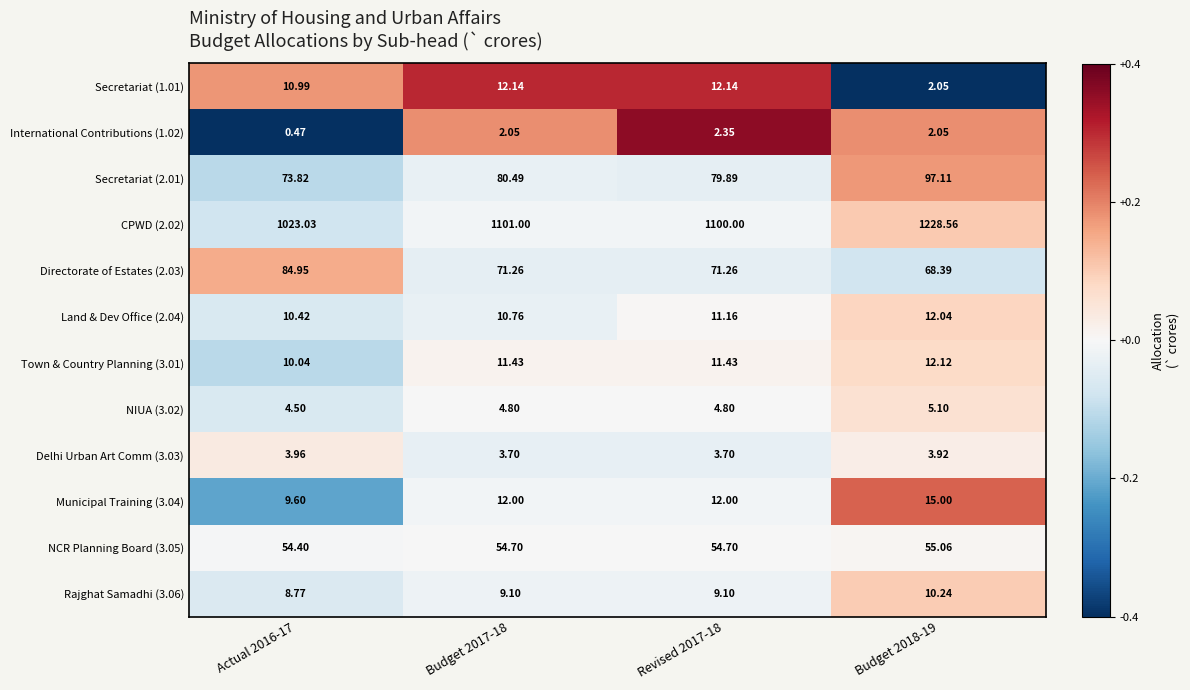

Is the value of Municipal Training (3.04) at Actual 2016-17 greater than the value of CPWD (2.02) at Budget 2018-19?

No